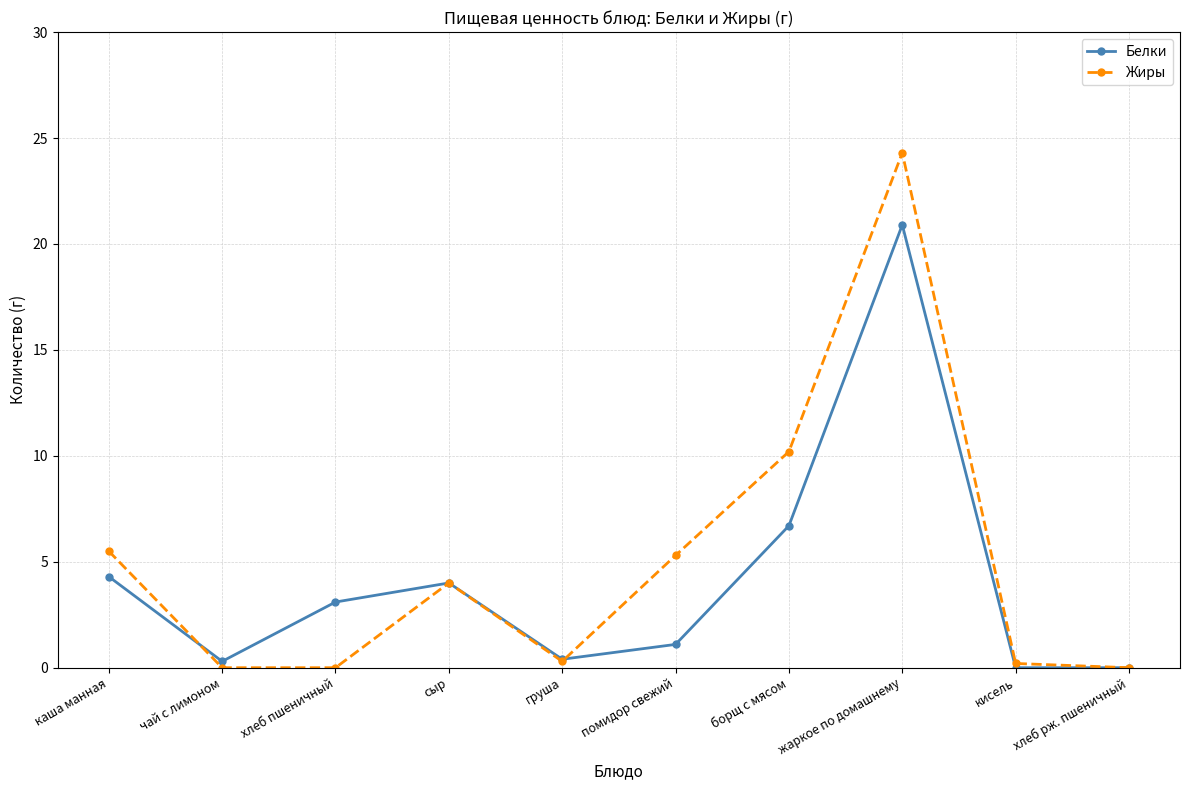

At how many categories does at least one series exceed 20?

1